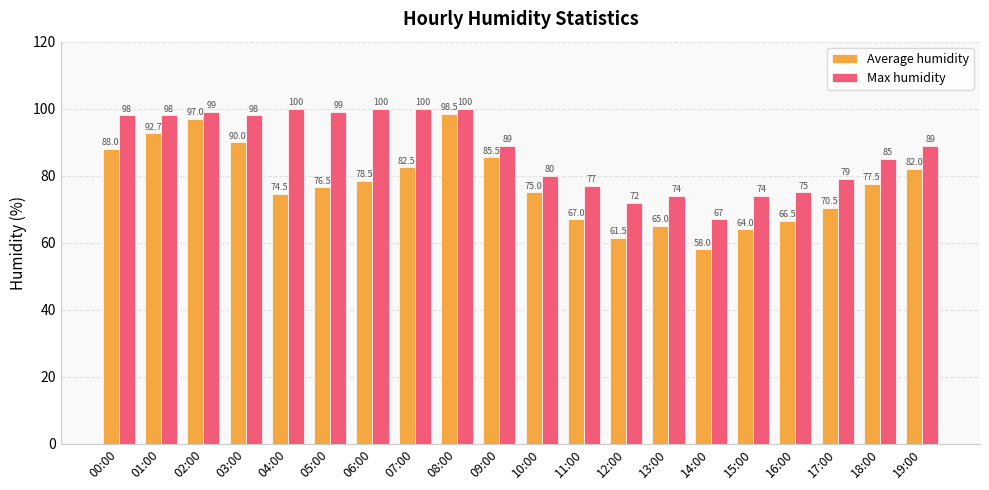

What is the label of the 6th bar from the right?

14:00